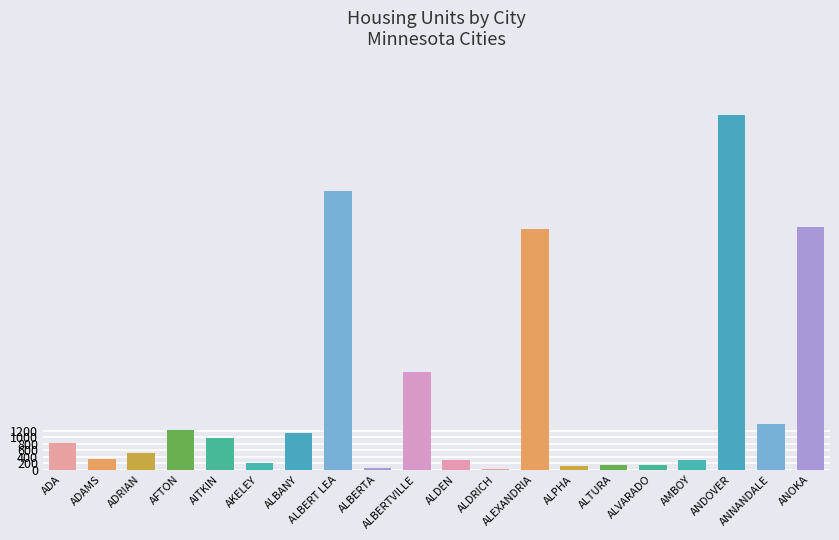

What is the sum of all values?

45301